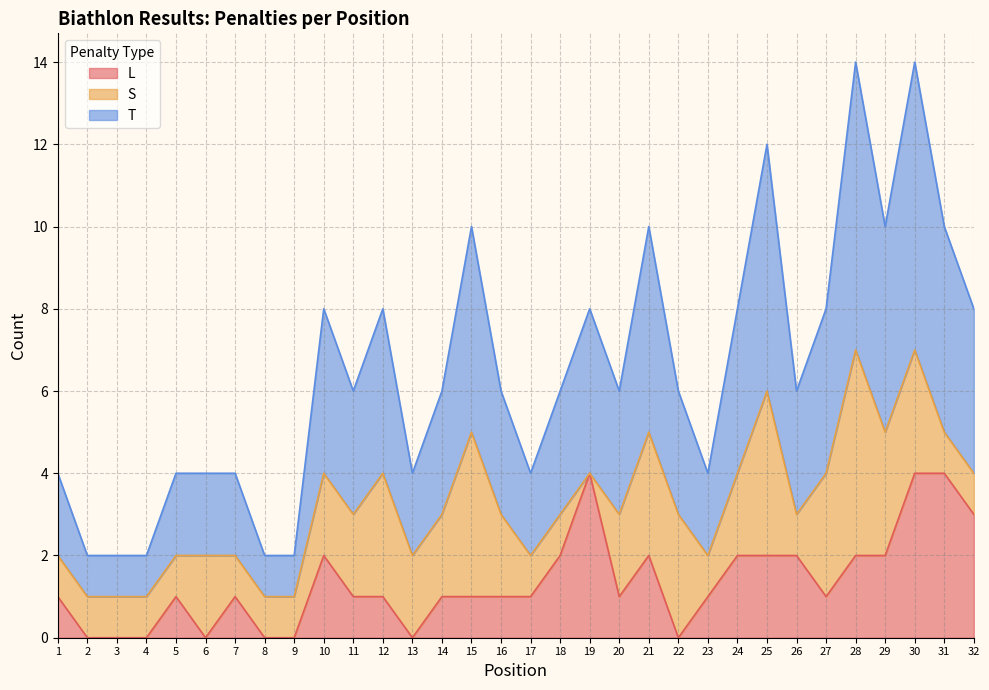

Which series has the largest range (max minus min)?

T